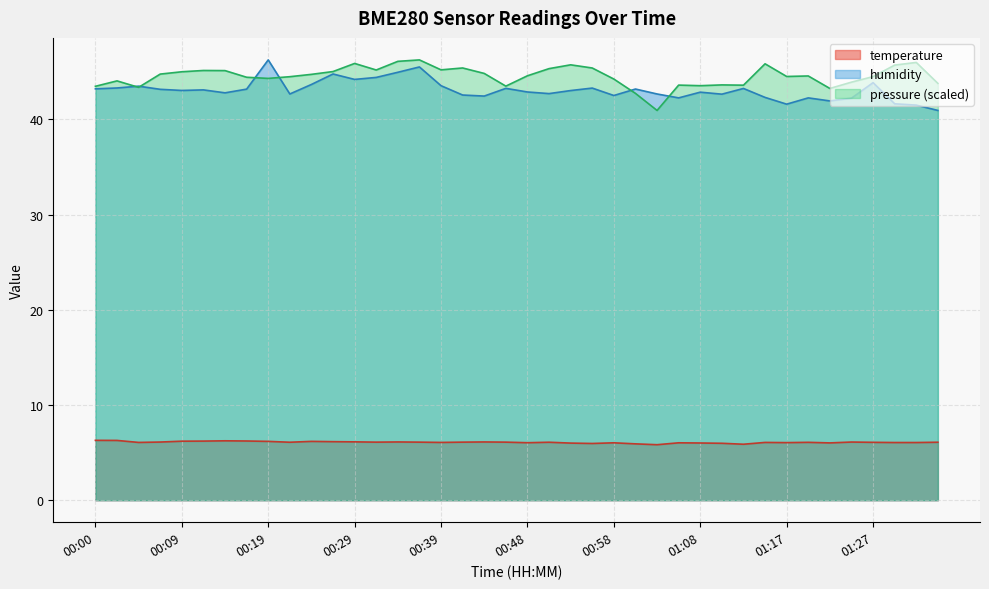

What are all the series names shown in the legend?

temperature, humidity, pressure (scaled)